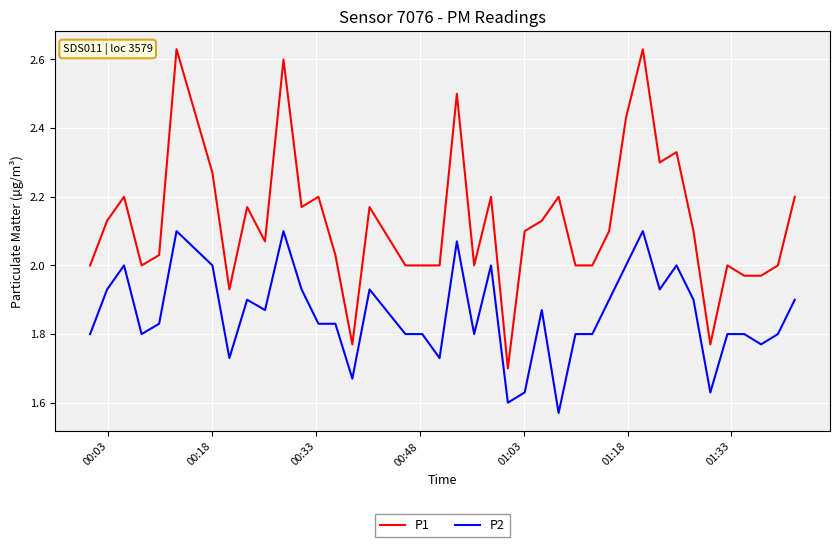

True or false: P1 has more than 2 interior local peaks.

True